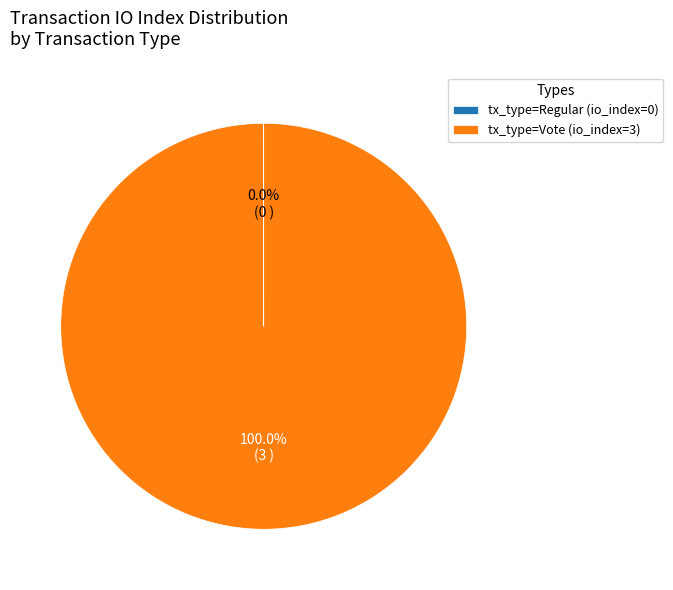

Which slice is the largest?

tx_type=Vote (io_index=3)